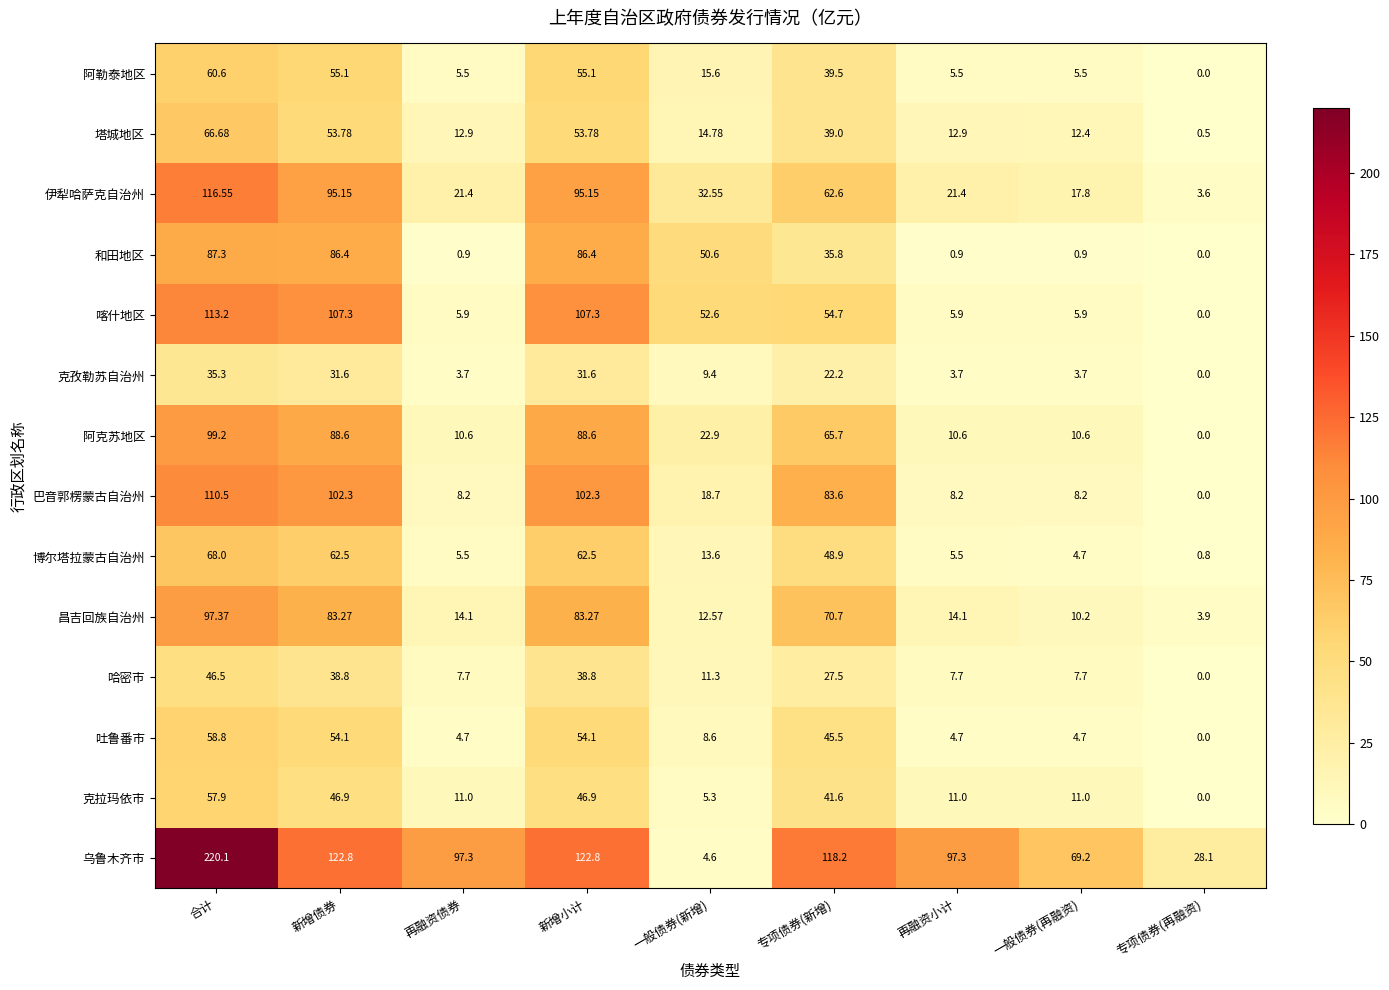

What is the difference between the highest and lowest values at 专项债券(再融资)?

28.1